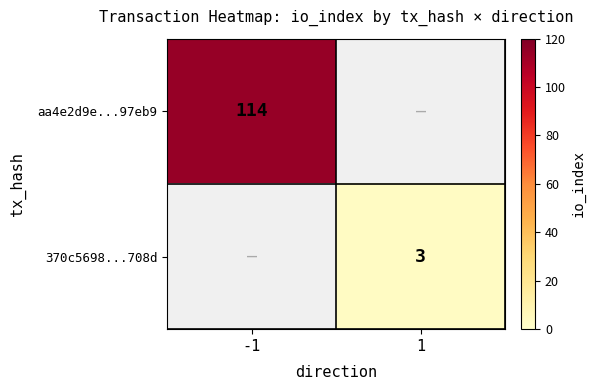

Is it true that 370c5698...708d equals 5 at 1?

False